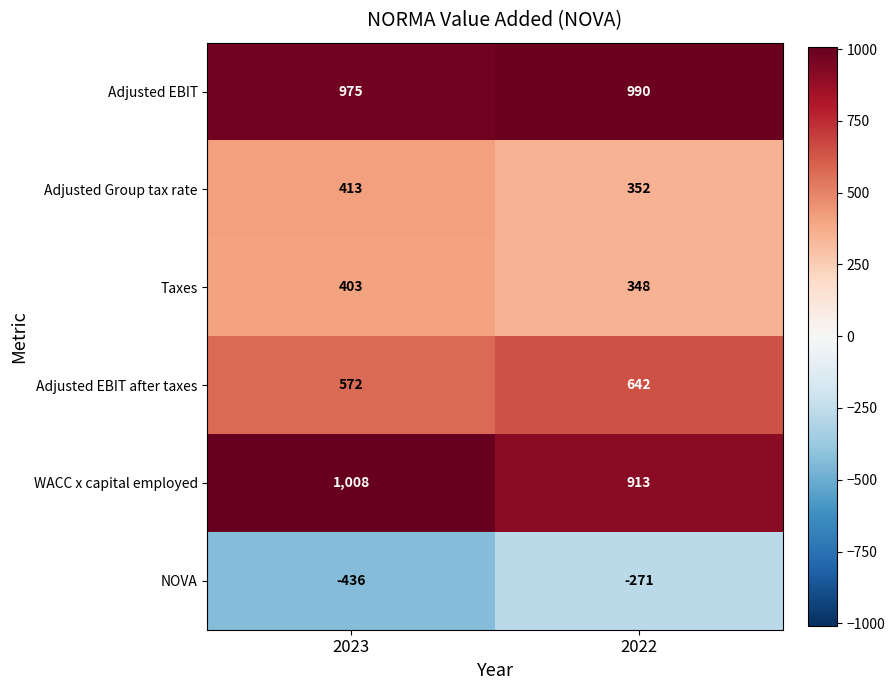

What is the lowest value of the Adjusted Group tax rate series?

352